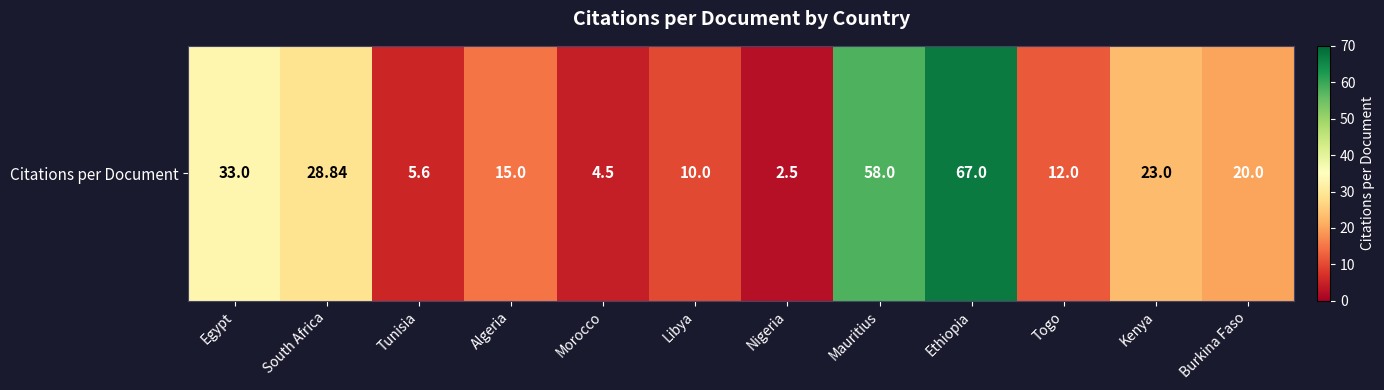

Approximately how many times larger is the value at Egypt compared to Mauritius?

0.6